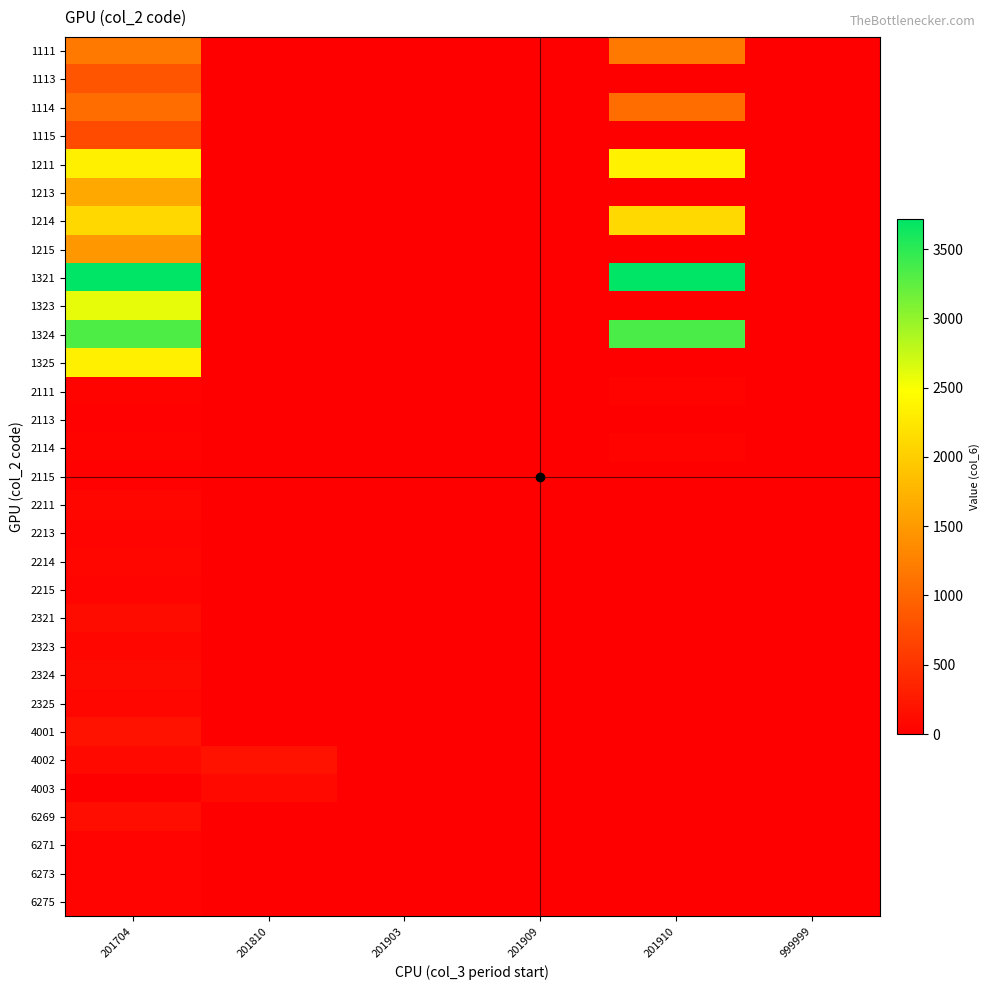

Reading left to right, extract all data points from this chart.

1111: 201704=1168	201810=0	201903=0	201909=0	201910=1172	999999=0
1113: 201704=818	201810=0	201903=0	201909=0	201910=0	999999=0
1114: 201704=1051	201810=0	201903=0	201909=0	201910=1055	999999=0
1115: 201704=736	201810=0	201903=0	201909=0	201910=0	999999=0
1211: 201704=2335	201810=0	201903=0	201909=0	201910=2342	999999=0
1213: 201704=1635	201810=0	201903=0	201909=0	201910=0	999999=0
1214: 201704=2102	201810=0	201903=0	201909=0	201910=2108	999999=0
1215: 201704=1472	201810=0	201903=0	201909=0	201910=0	999999=0
1321: 201704=3704	201810=0	201903=0	201909=0	201910=3715	999999=0
1323: 201704=2593	201810=0	201903=0	201909=0	201910=0	999999=0
1324: 201704=3334	201810=0	201903=0	201909=0	201910=3344	999999=0
1325: 201704=2334	201810=0	201903=0	201909=0	201910=0	999999=0
2111: 201704=38	201810=0	201903=0	201909=0	201910=39	999999=0
2113: 201704=27	201810=0	201903=0	201909=0	201910=0	999999=0
2114: 201704=34	201810=0	201903=0	201909=0	201910=35	999999=0
2115: 201704=24	201810=0	201903=0	201909=0	201910=0	999999=0
2211: 201704=77	201810=0	201903=0	201909=0	201910=0	999999=0
2213: 201704=54	201810=0	201903=0	201909=0	201910=0	999999=0
2214: 201704=69	201810=0	201903=0	201909=0	201910=0	999999=0
2215: 201704=49	201810=0	201903=0	201909=0	201910=0	999999=0
2321: 201704=122	201810=0	201903=0	201909=0	201910=0	999999=0
2323: 201704=85	201810=0	201903=0	201909=0	201910=0	999999=0
2324: 201704=110	201810=0	201903=0	201909=0	201910=0	999999=0
2325: 201704=77	201810=0	201903=0	201909=0	201910=0	999999=0
4001: 201704=200	201810=0	201903=0	201909=0	201910=0	999999=0
4002: 201704=100	201810=200	201903=0	201909=0	201910=0	999999=0
4003: 201704=0	201810=100	201903=0	201909=0	201910=0	999999=0
6269: 201704=137	201810=0	201903=0	201909=0	201910=0	999999=0
6271: 201704=55	201810=0	201903=0	201909=0	201910=0	999999=0
6273: 201704=55	201810=0	201903=0	201909=0	201910=0	999999=0
6275: 201704=55	201810=0	201903=0	201909=0	201910=0	999999=0